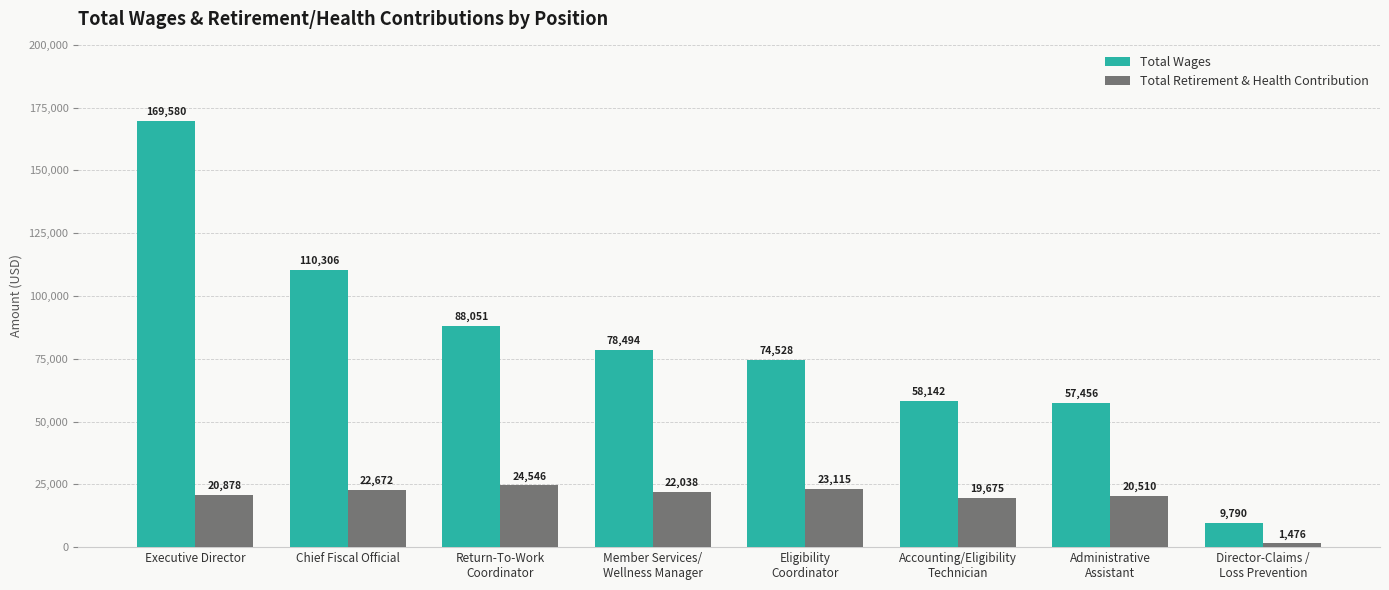

List the labels in order of Total Retirement & Health Contribution value, largest first.

Return-To-Work
Coordinator, Eligibility
Coordinator, Chief Fiscal Official, Member Services/
Wellness Manager, Executive Director, Administrative
Assistant, Accounting/Eligibility
Technician, Director-Claims /
Loss Prevention